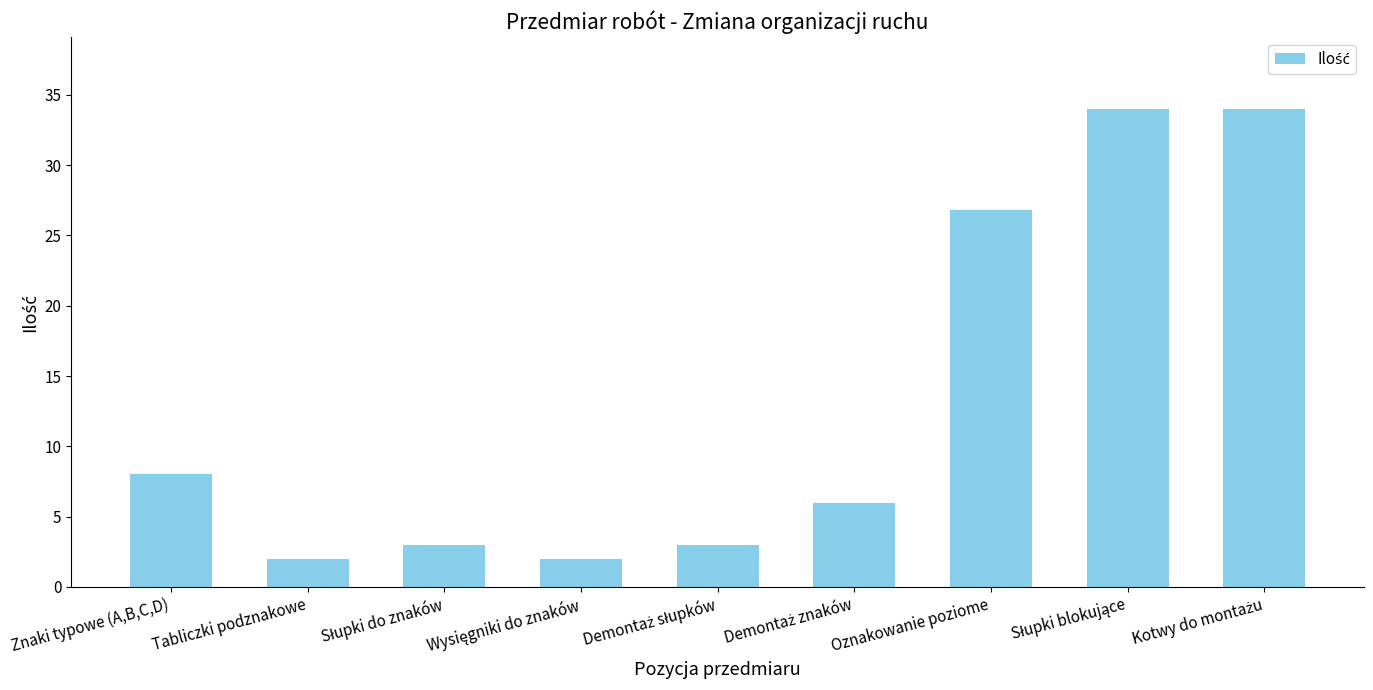

What is the difference between the second highest and second lowest values?

32.0